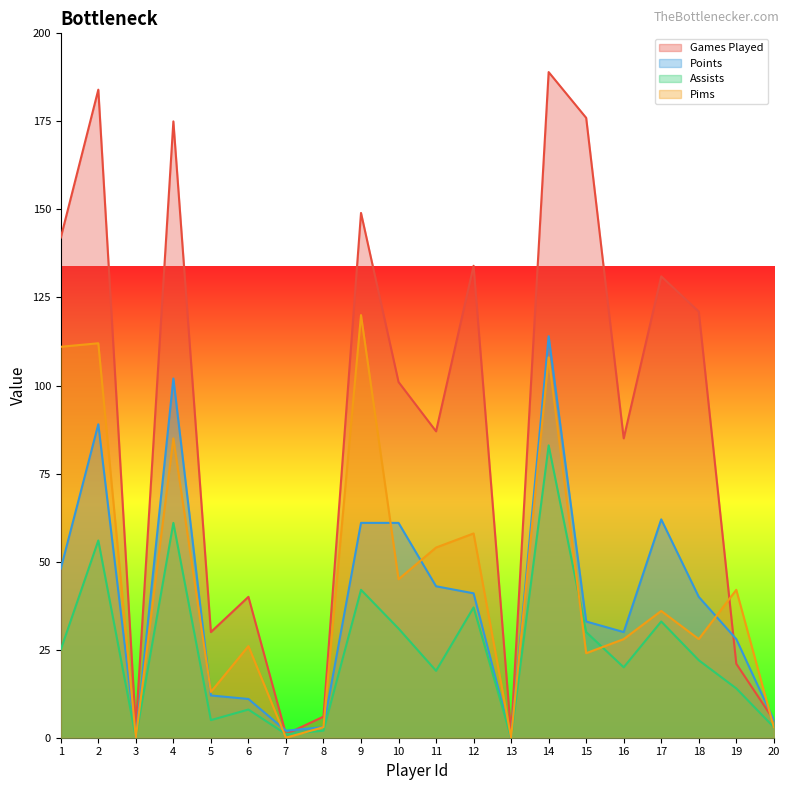

Where do Assists and Pims first cross each other?

6 and 7